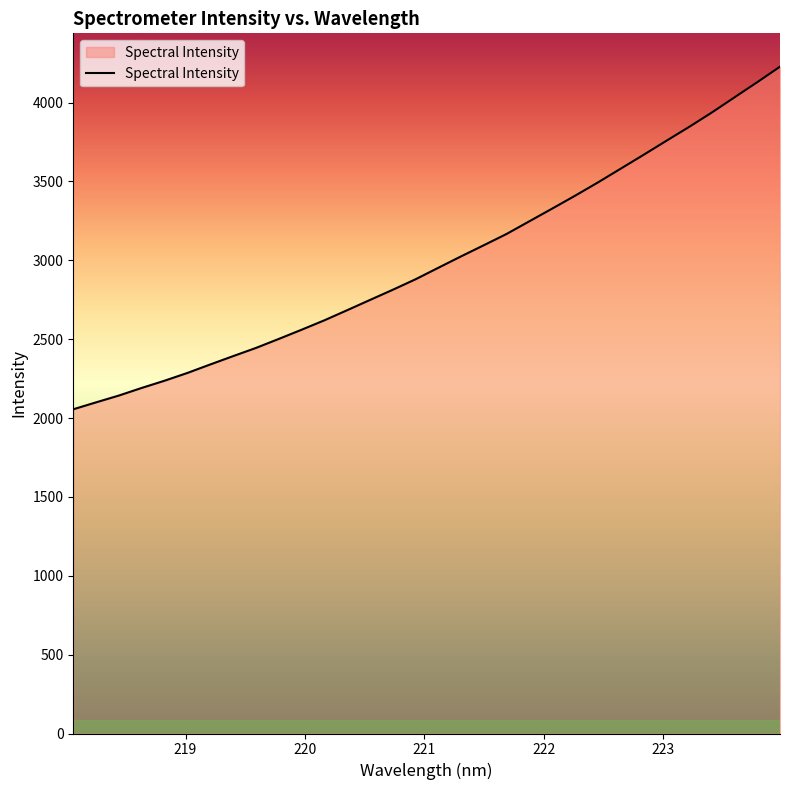

What is the maximum value shown in the chart?

4227.3